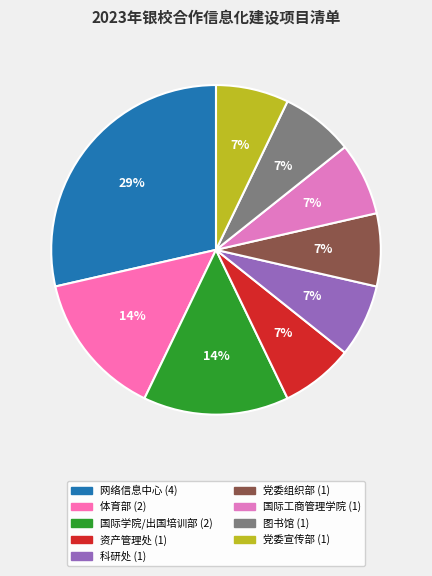

Which slice is the smallest?

资产管理处